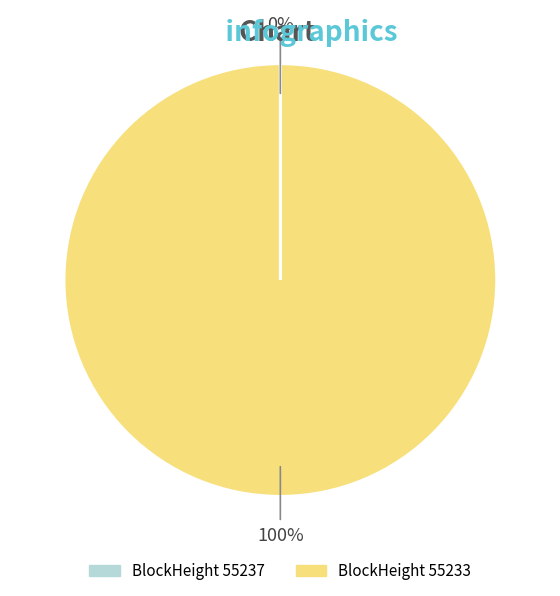

To the nearest percent, what is the difference between the largest and smallest slice percentages?

100%